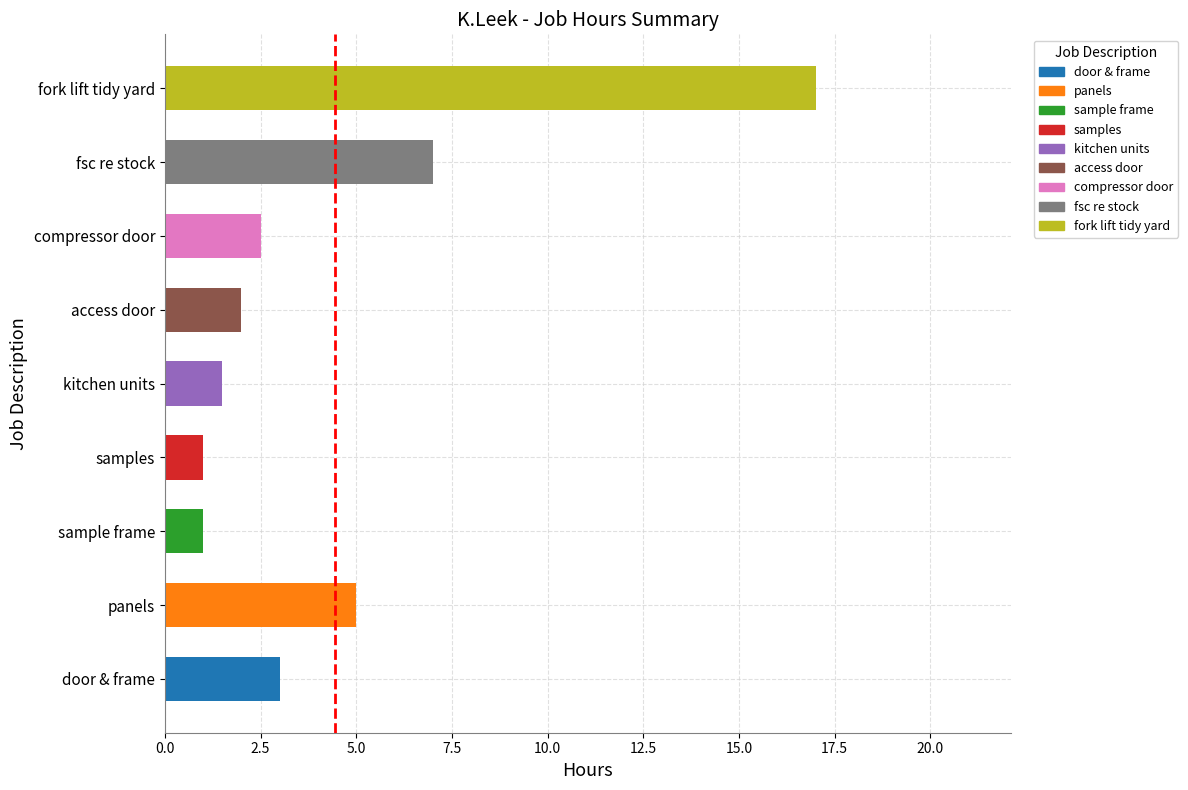

What is the maximum value shown in the chart?

17.0